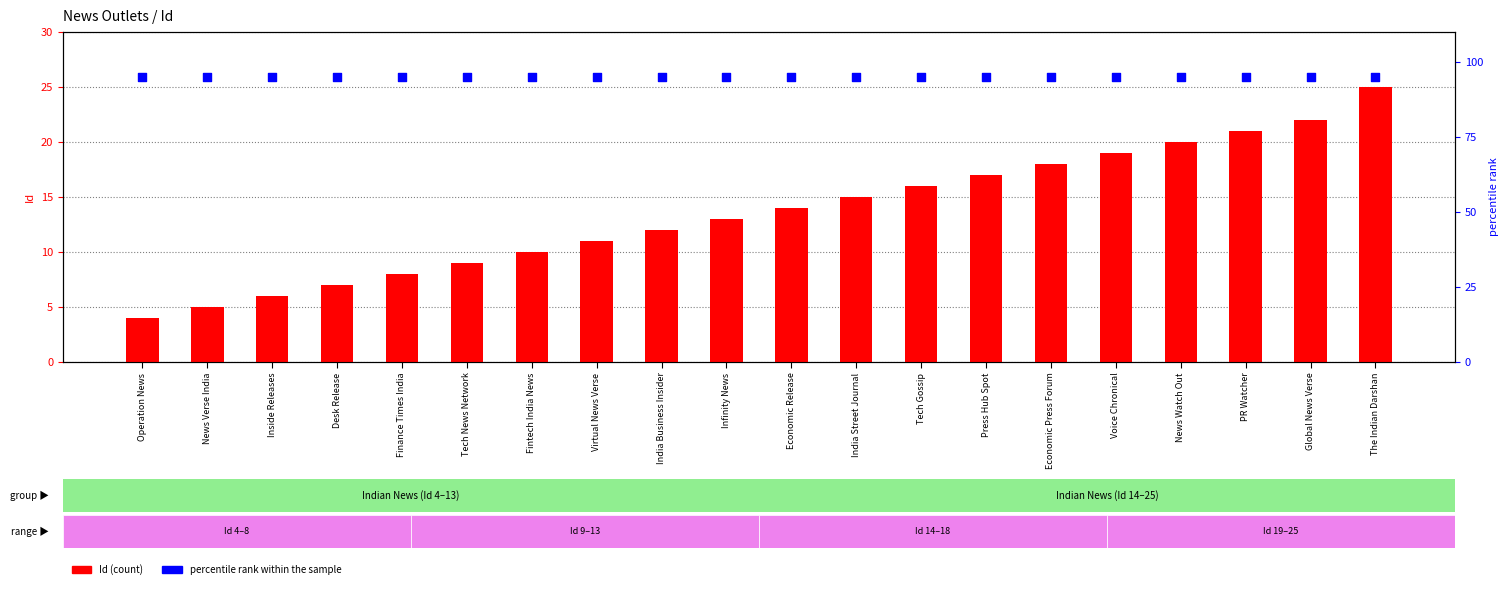

What is the total value across all series at Press Hub Spot?

112